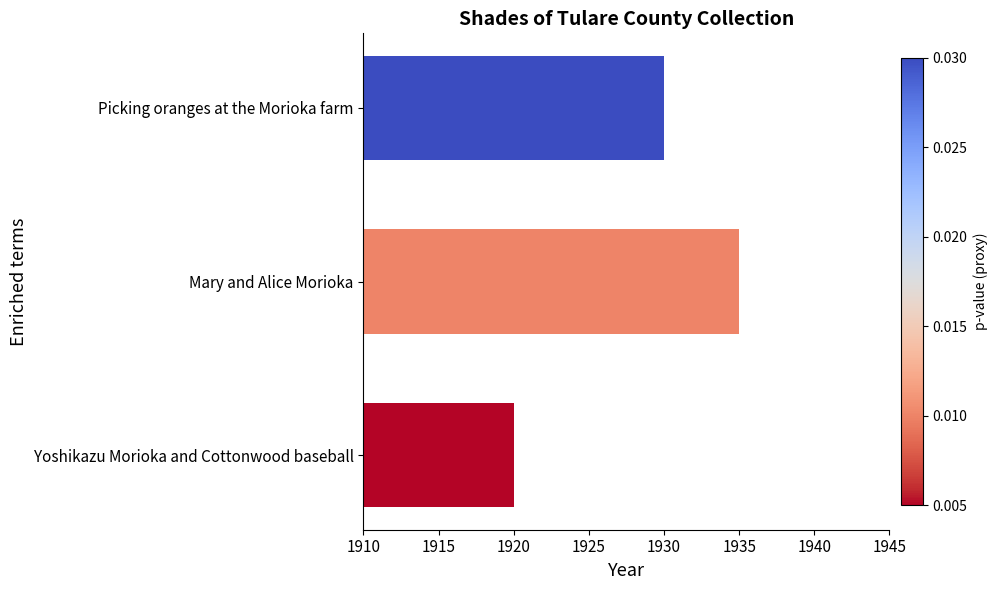

Where is the data nearest to the value 1927?

Picking oranges at the Morioka farm